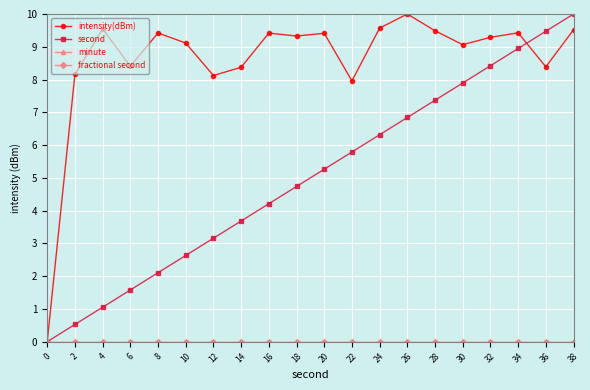

Rank the categories by second value from highest to lowest.

38, 36, 34, 32, 30, 28, 26, 24, 22, 20, 18, 16, 14, 12, 10, 8, 6, 4, 2, 0